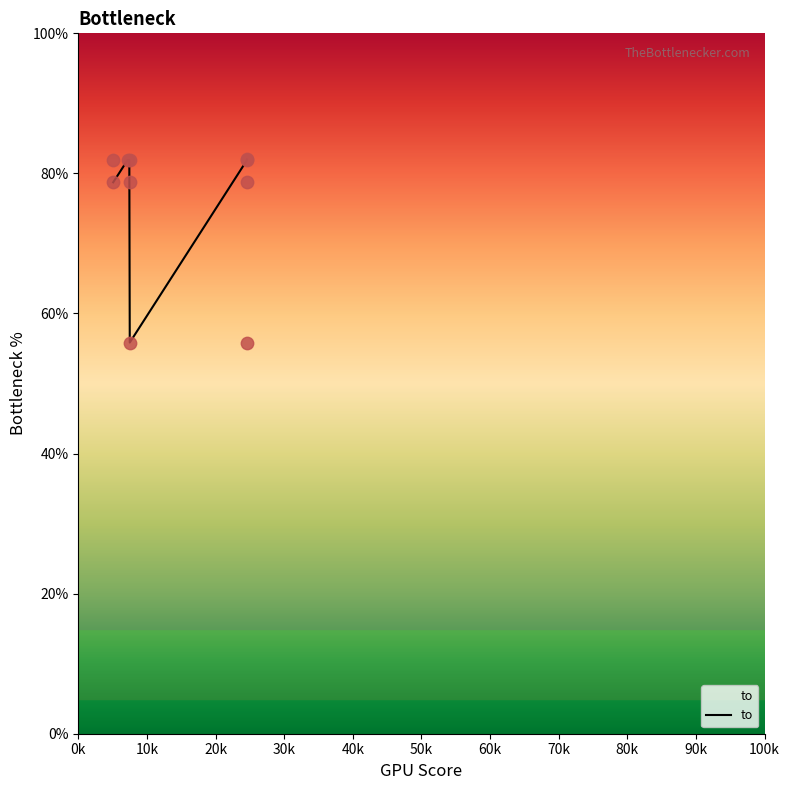

Which has a higher value, 24581 or 24581?

24581